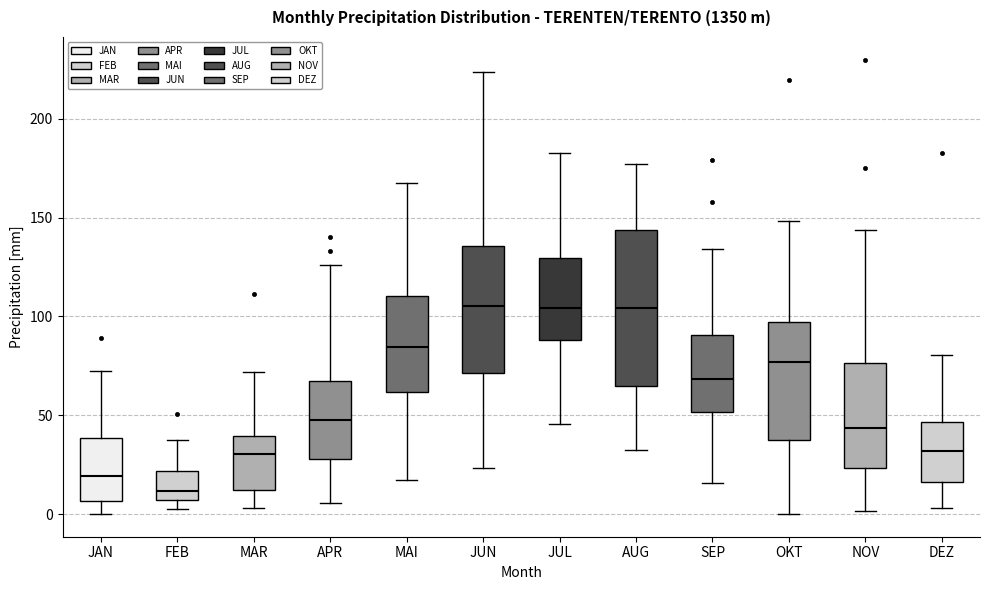

Where does the lower whisker of the box for JAN end on the y-axis? The values are not printed on the chart, so give them approximately, as read against the axis.

0